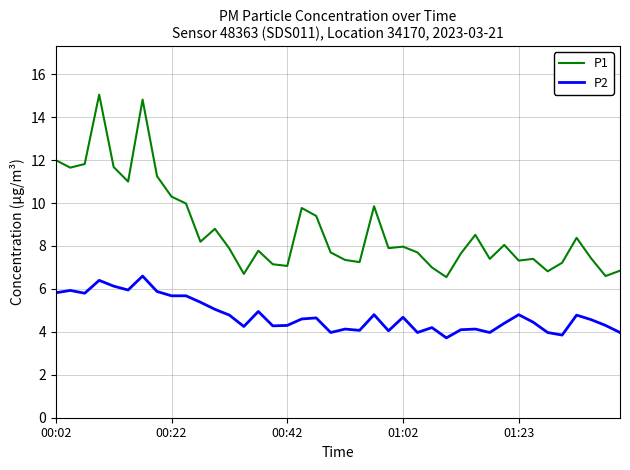

Which series has the widest spread of values?

P1